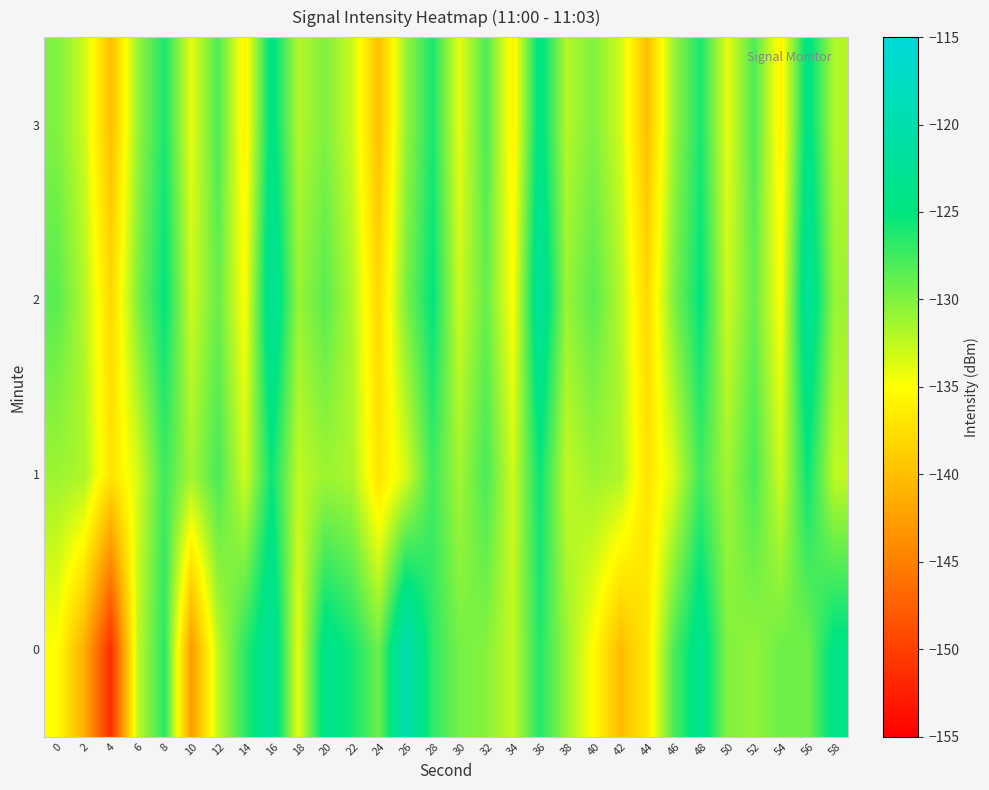

Which series has the largest total across all categories?

2